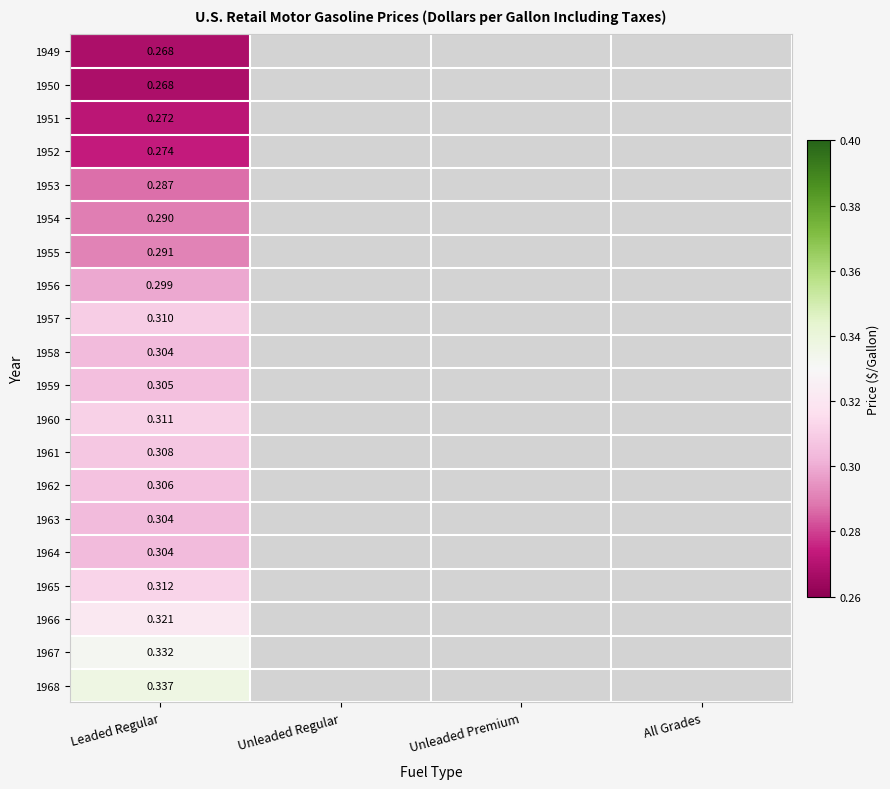

What is the lowest value of the 1967 series?

0.3